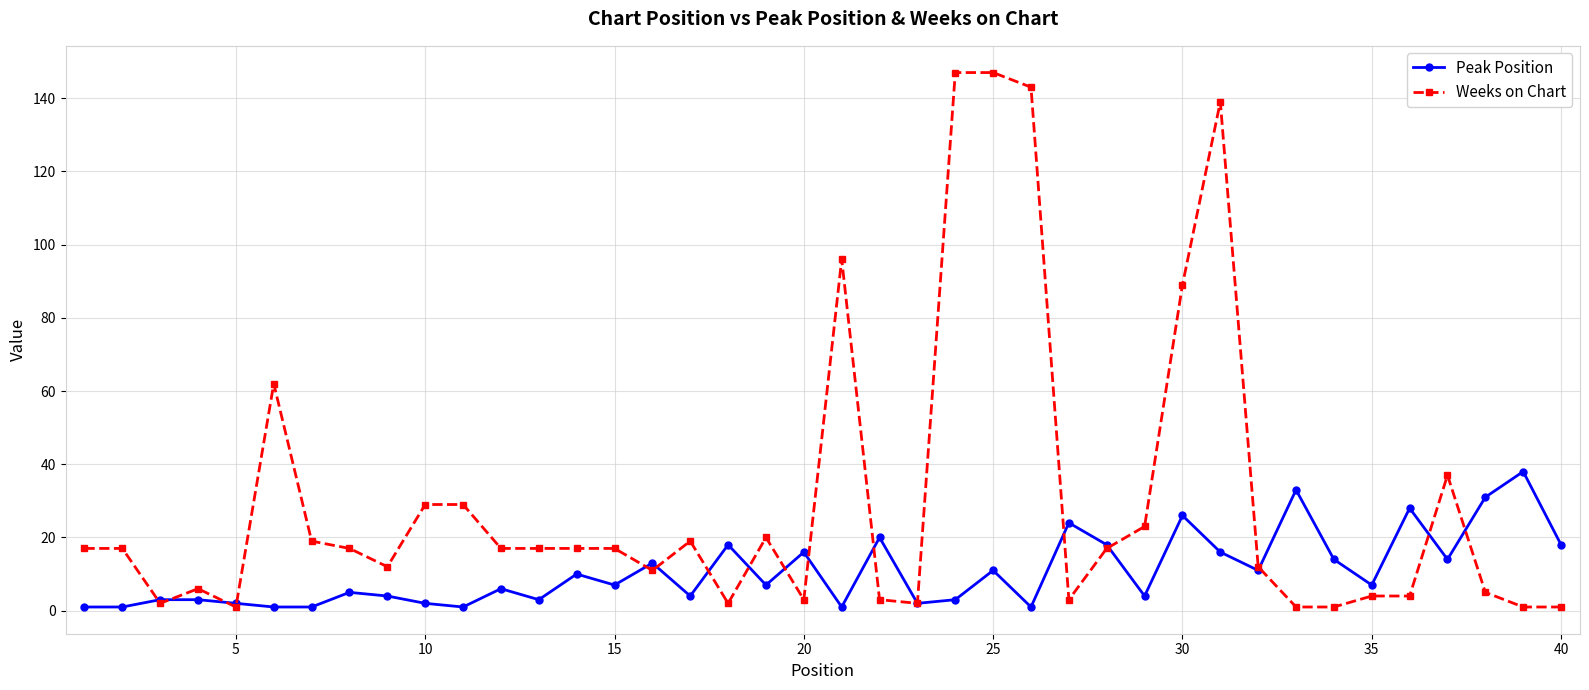

What is the highest value of the Weeks on Chart series?

147